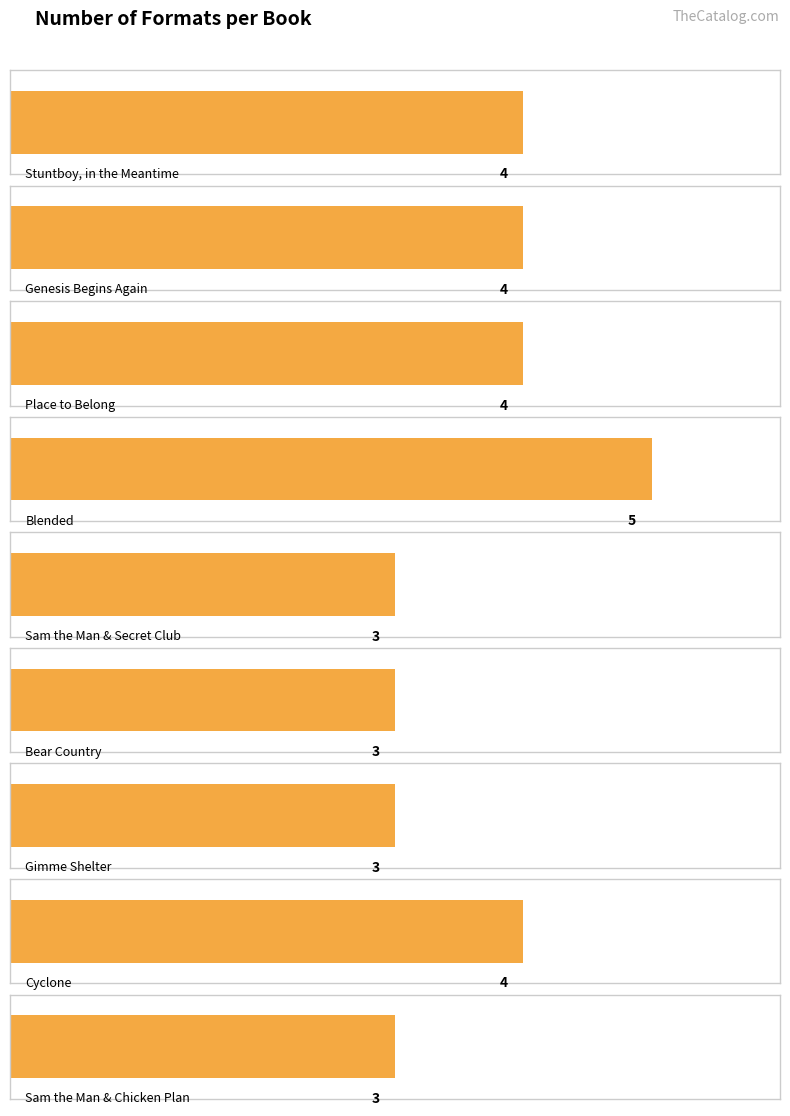

The chart shows a value of 2 at Alicia D. Williams. True or false?

False